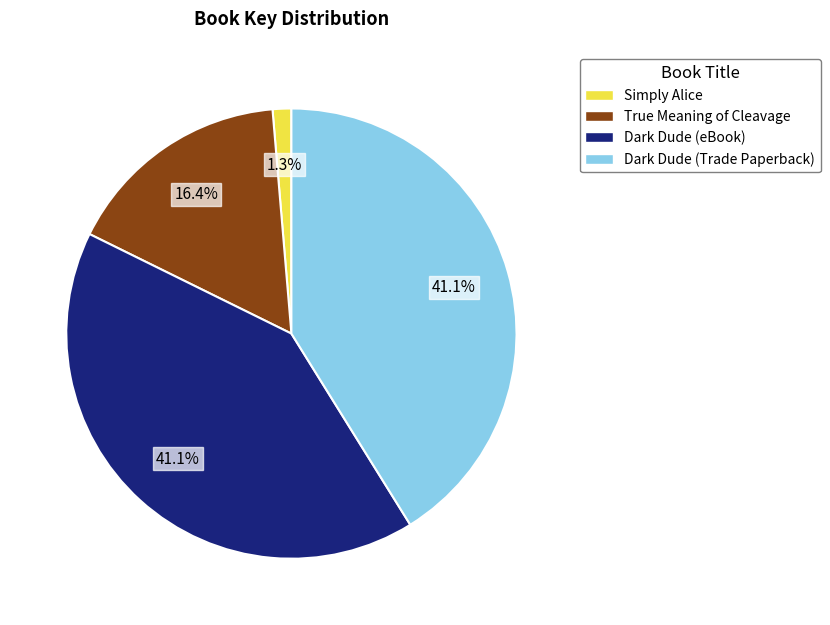

Is there a majority slice in this chart?

No